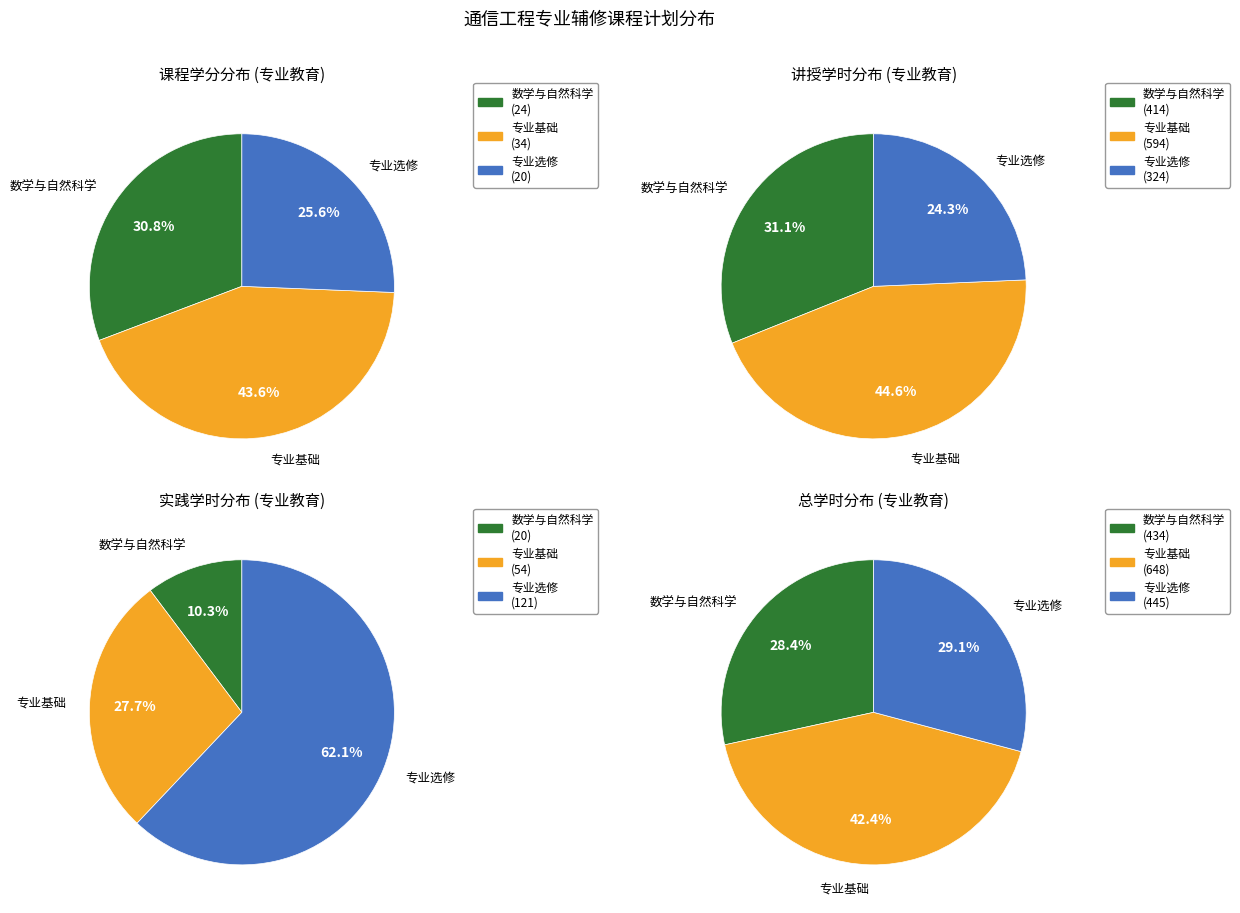

Approximately how many times larger is the value at 数学与自然科学 compared to 专业选修?

1.2